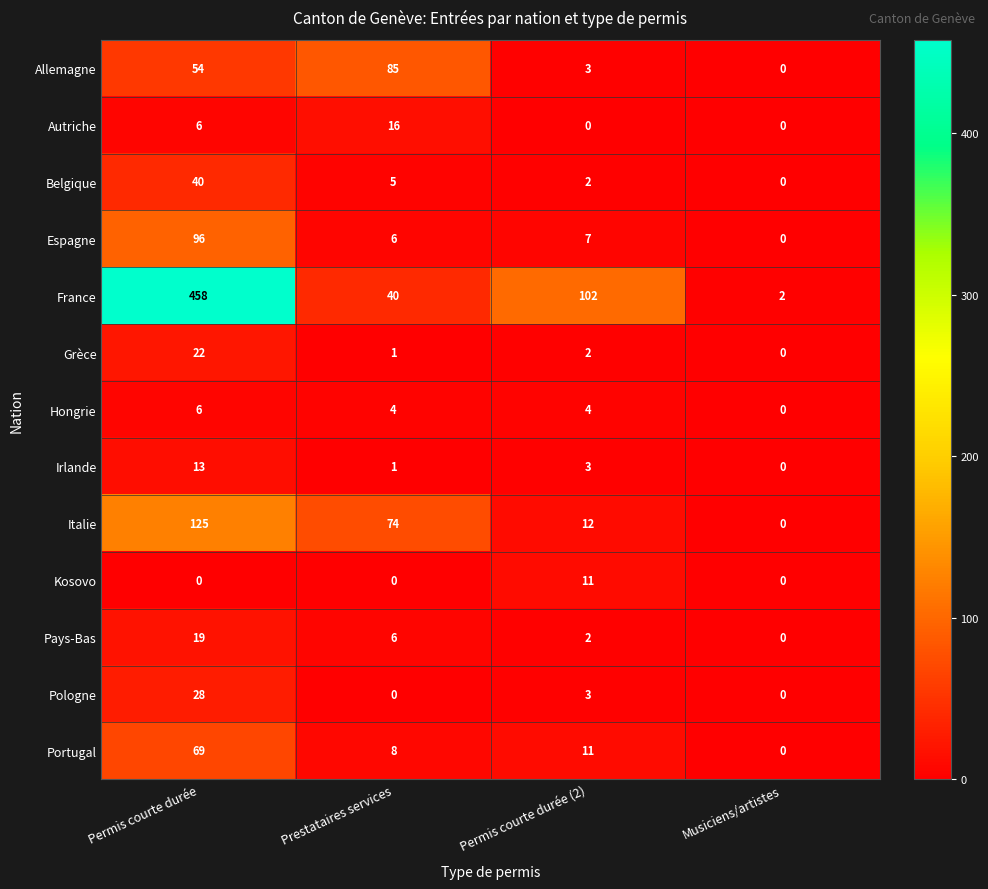

What is the average value of the Hongrie series?

4